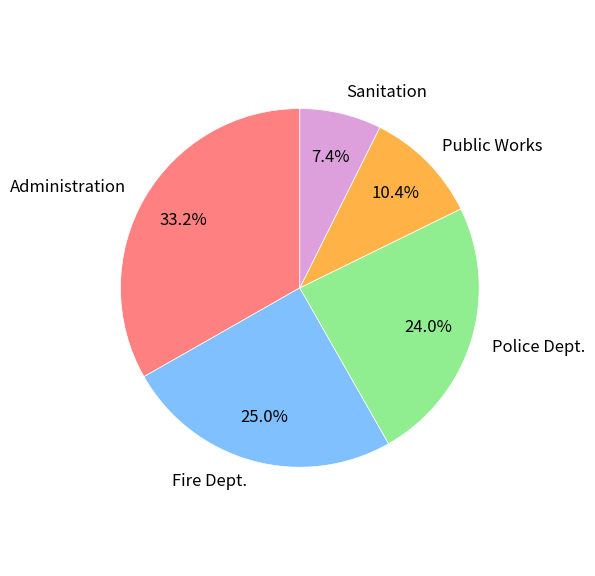

Rank the categories by value from lowest to highest.

Sanitation, Public Works, Police Dept., Fire Dept., Administration